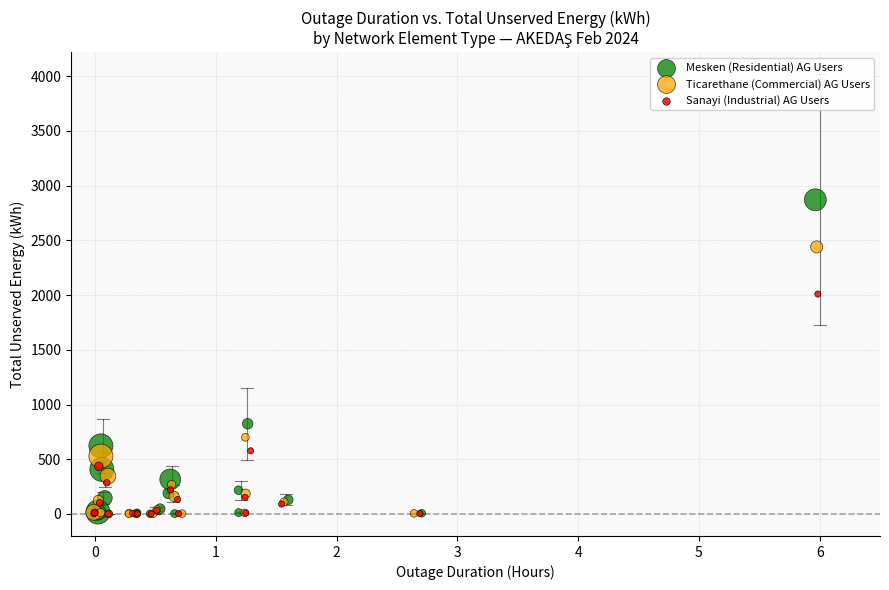

Which series reaches the maximum Y coordinate?

Mesken (Residential) AG Users